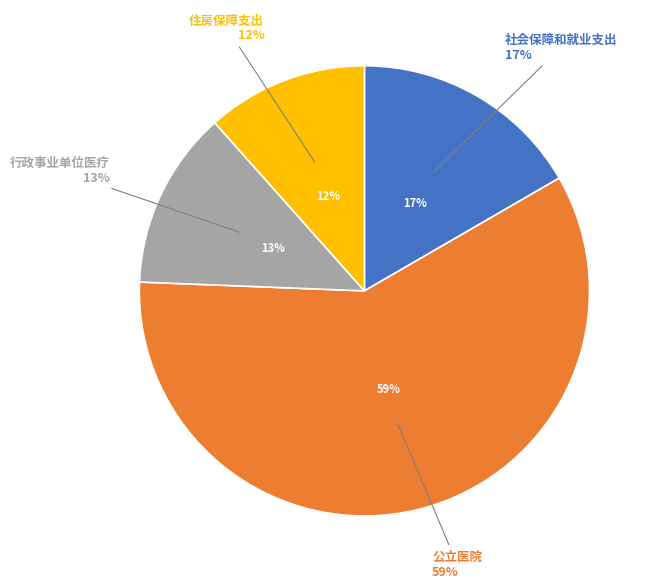

How many slices are in this pie chart?

4